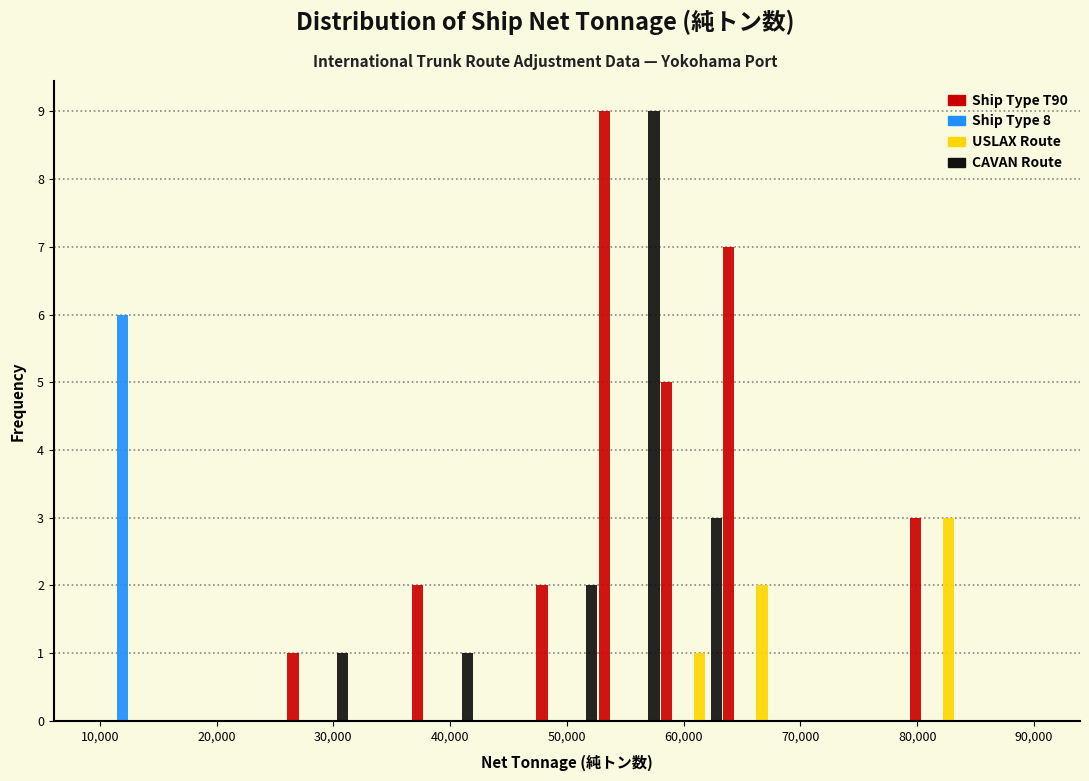

In the Ship Type T90 series, which range on the x-axis has the tallest bar?

53000 to 58000